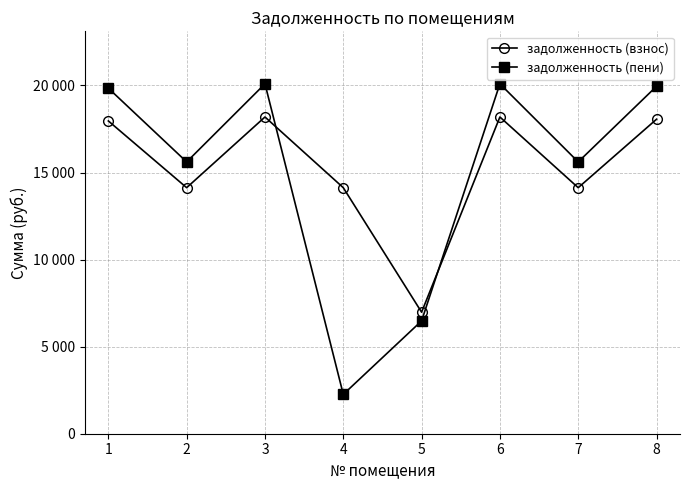

What are all the series names shown in the legend?

задолженность (взнос), задолженность (пени)